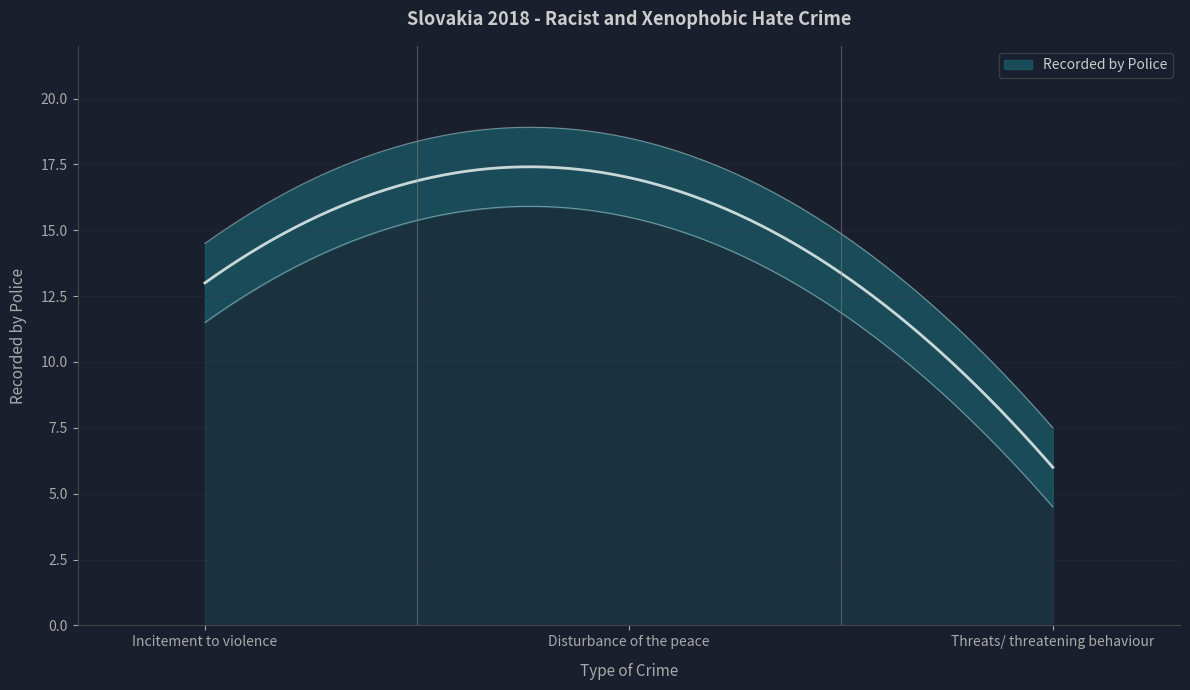

Reading left to right, transcribe all the data shown in this chart.

Incitement to violence=13	Disturbance of the peace=17	Threats/ threatening behaviour=6